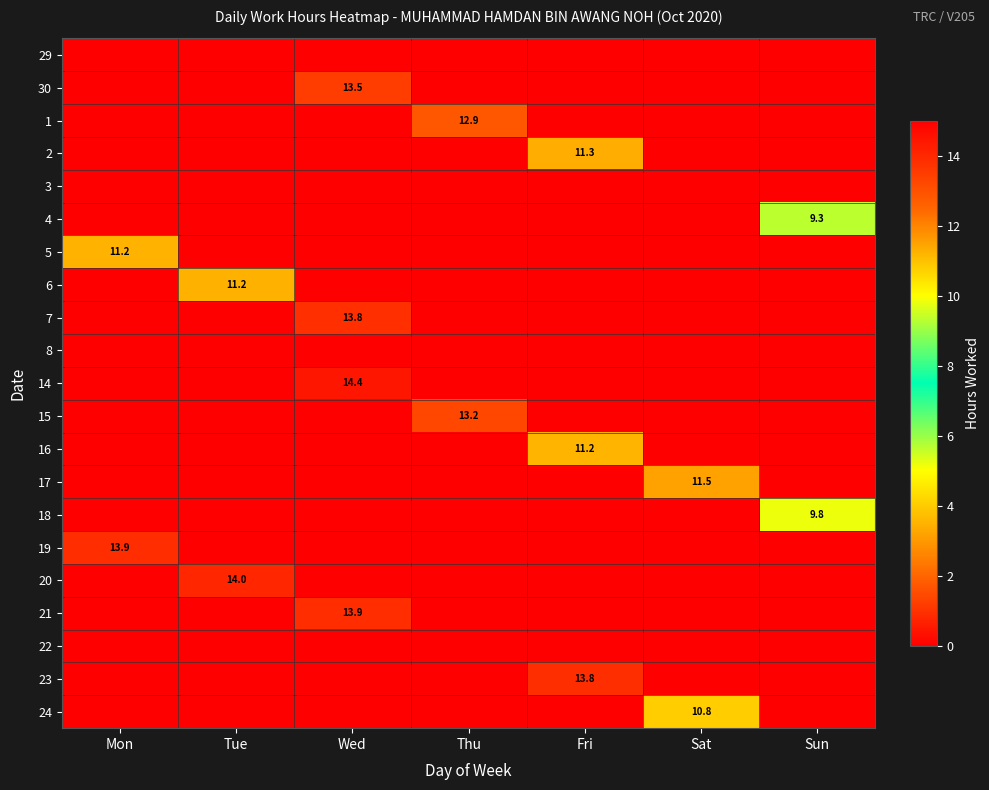

Is it true that 23 equals 13.8 at Fri?

True